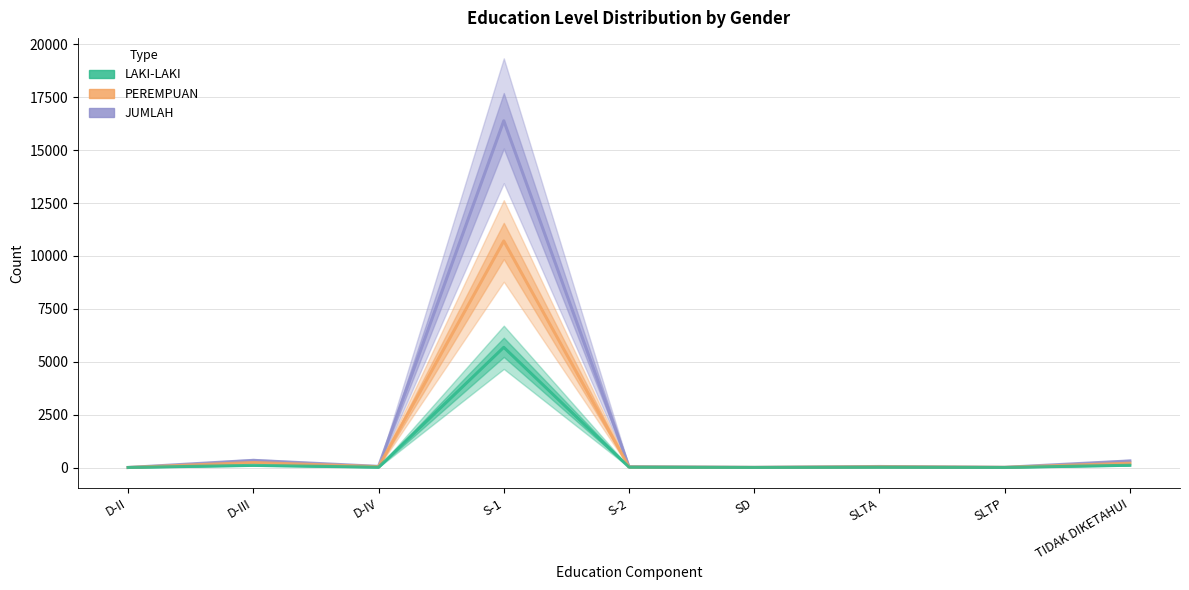

Is it true that PEREMPUAN equals 23 at D-IV?

False